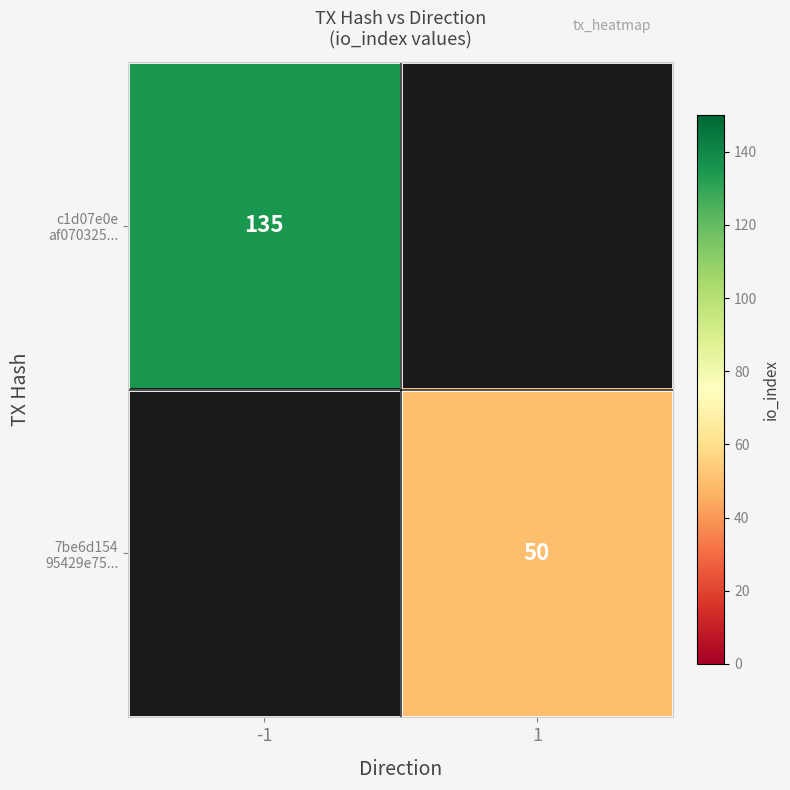

The c1d07e0e af070325... series shows 208.5 at -1. True or false?

False